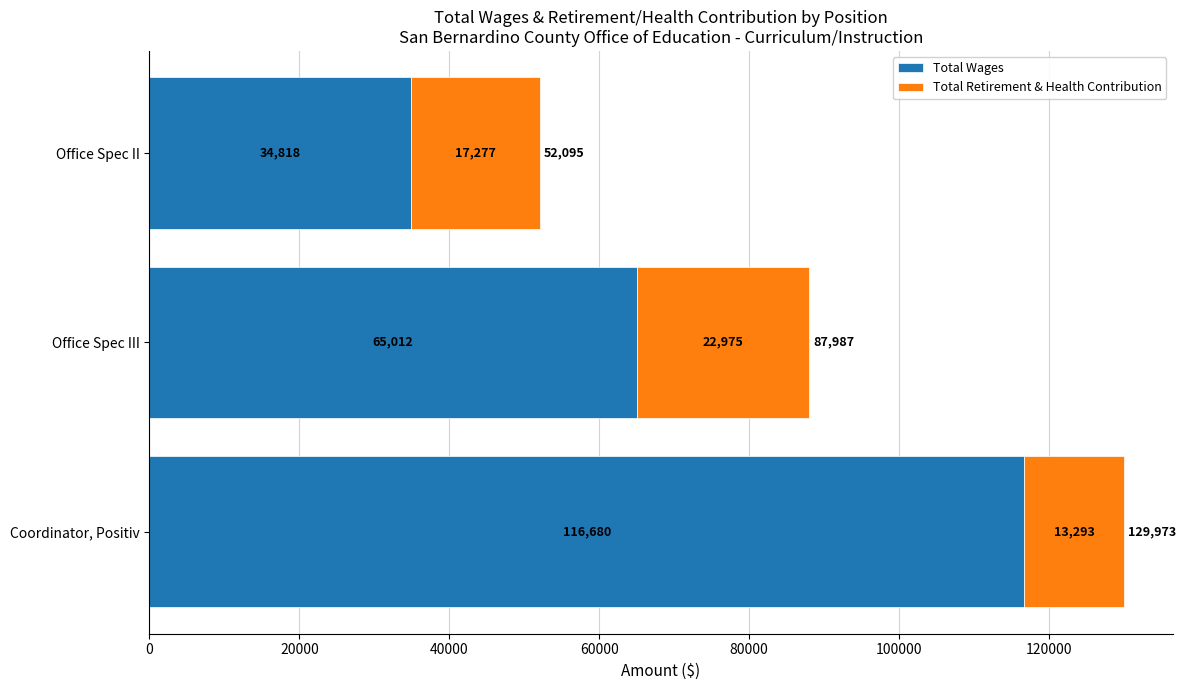

What is the maximum value for Total Wages?

116680